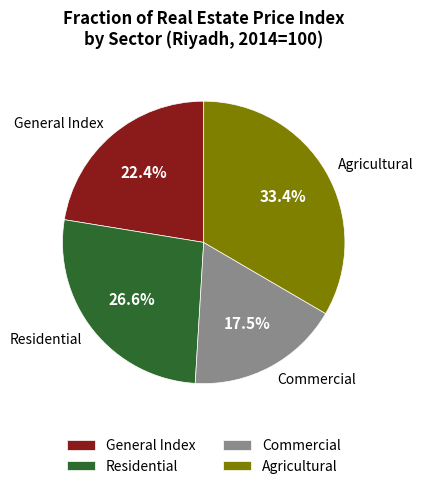

Between Agricultural and Commercial, which is larger?

Agricultural